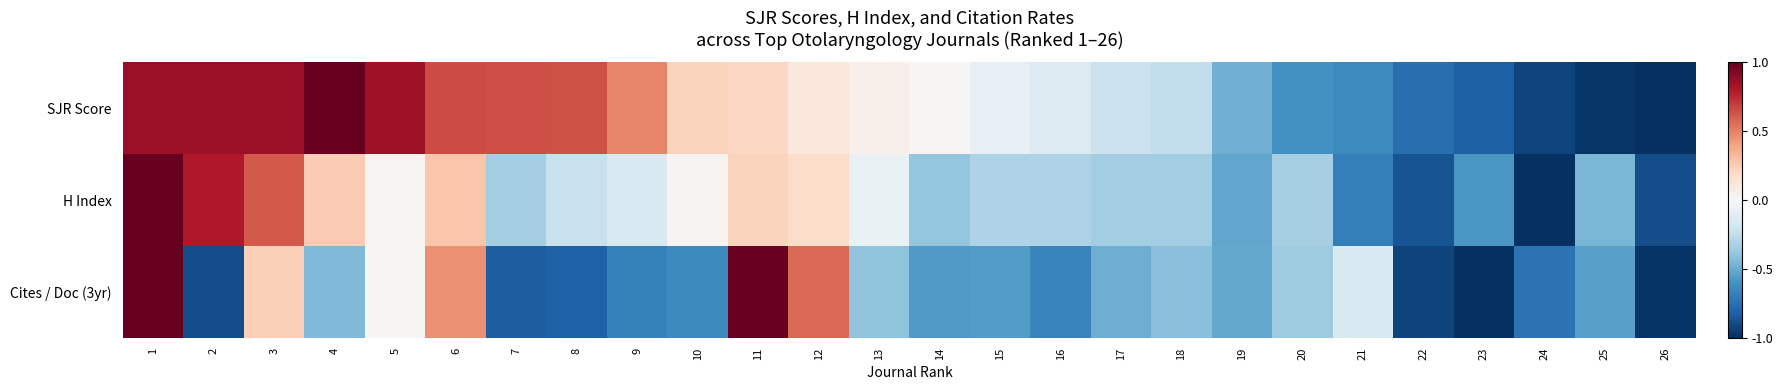

Reading left to right, transcribe all the data shown in this chart.

SJR Score: 1=0.9	2=0.9	3=0.9	4=1.0	5=0.8	6=0.7	7=0.6	8=0.6	9=0.5	10=0.2	11=0.2	12=0.1	13=0.0	14=0.0	15=-0.1	16=-0.1	17=-0.2	18=-0.2	19=-0.5	20=-0.6	21=-0.6	22=-0.8	23=-0.8	24=-0.9	25=-1.0	26=-1.0
H Index: 1=1.0	2=0.8	3=0.6	4=0.2	5=0.0	6=0.3	7=-0.3	8=-0.2	9=-0.2	10=0.0	11=0.2	12=0.2	13=-0.1	14=-0.4	15=-0.3	16=-0.3	17=-0.3	18=-0.3	19=-0.5	20=-0.3	21=-0.7	22=-0.9	23=-0.6	24=-1.0	25=-0.5	26=-0.9
Cites / Doc (3yr): 1=1.0	2=-0.9	3=0.2	4=-0.4	5=0.0	6=0.5	7=-0.8	8=-0.8	9=-0.7	10=-0.6	11=1.0	12=0.6	13=-0.4	14=-0.6	15=-0.6	16=-0.7	17=-0.5	18=-0.4	19=-0.5	20=-0.4	21=-0.2	22=-0.9	23=-1.0	24=-0.7	25=-0.5	26=-1.0